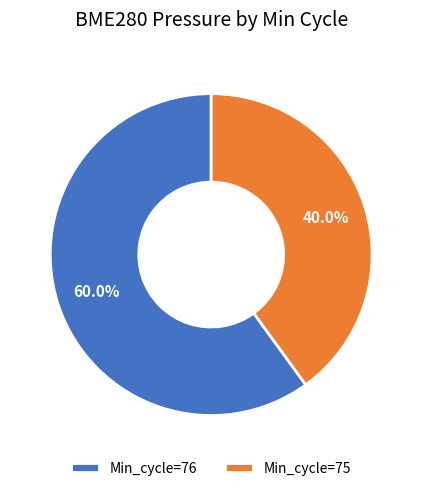

Between Min_cycle=75 and Min_cycle=76, which is larger?

Min_cycle=76